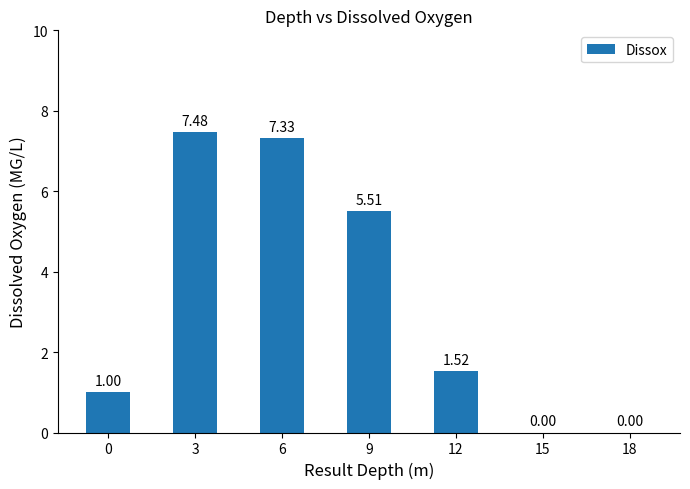

What is the greatest value displayed?

7.5